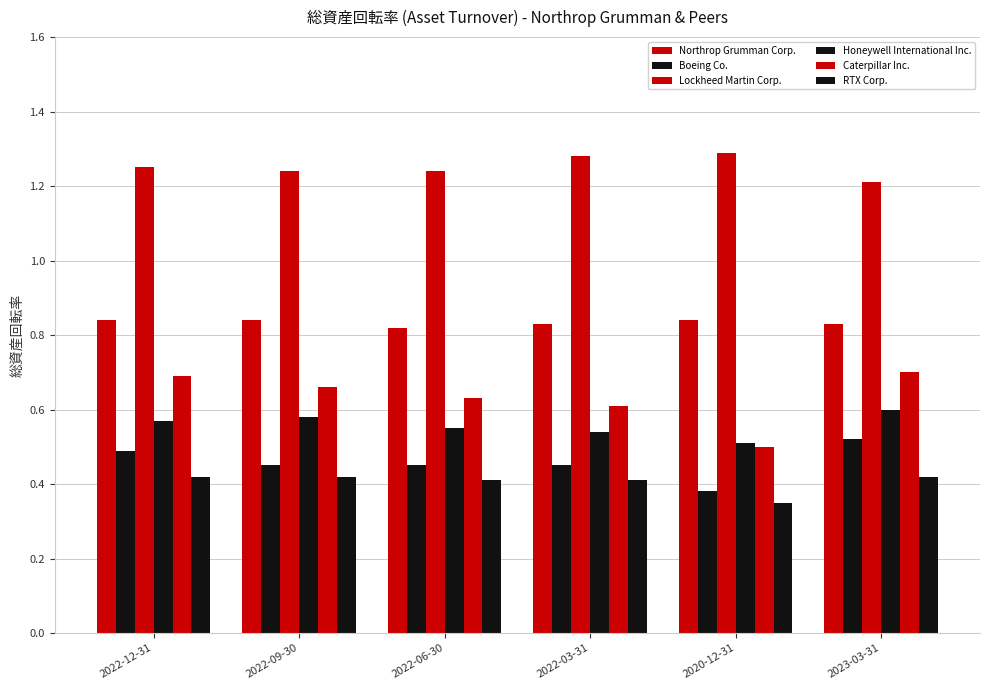

How many data points does each series have?

6